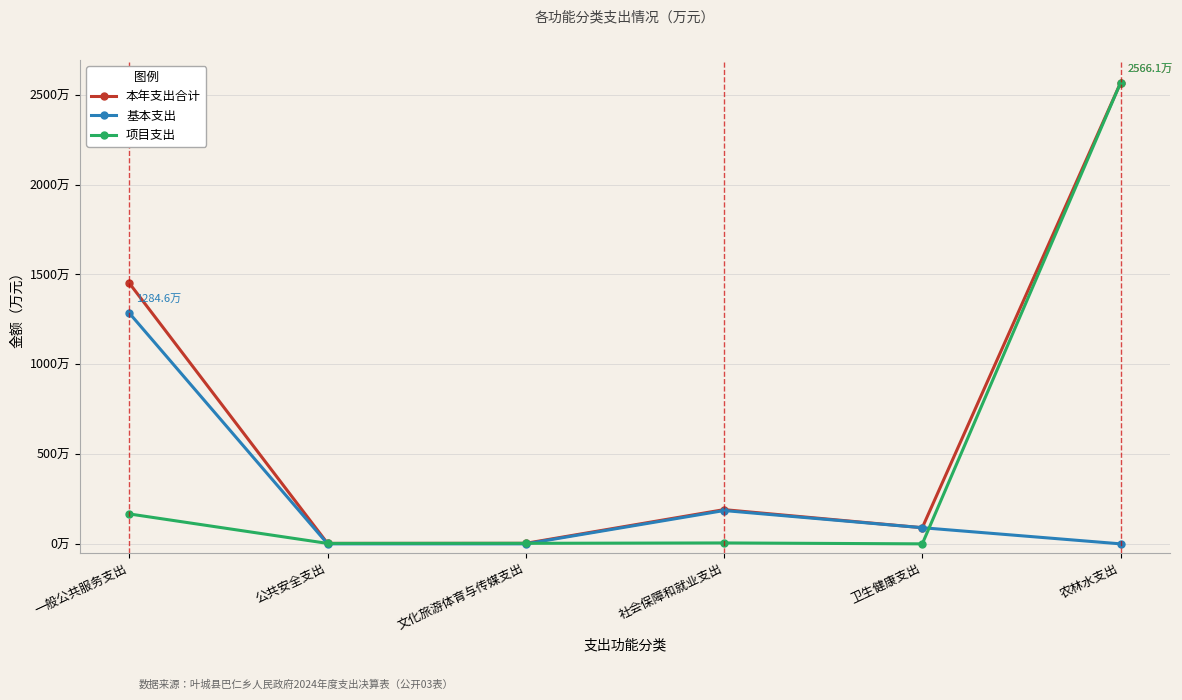

What are all the series names shown in the legend?

本年支出合计, 基本支出, 项目支出